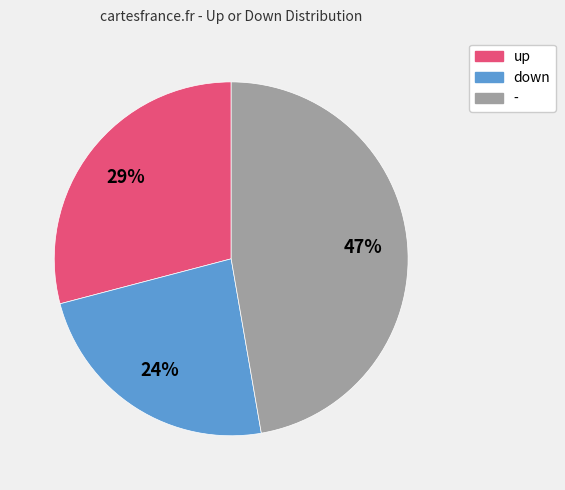

Count the number of slices in the pie.

3